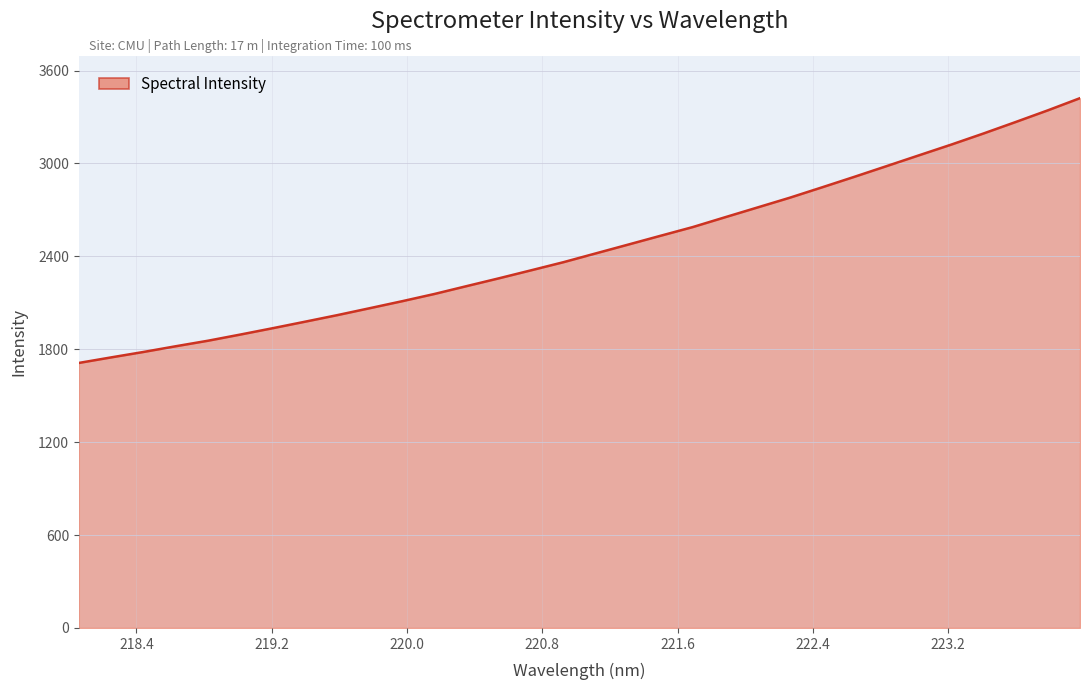

How many lines are shown in the chart?

1